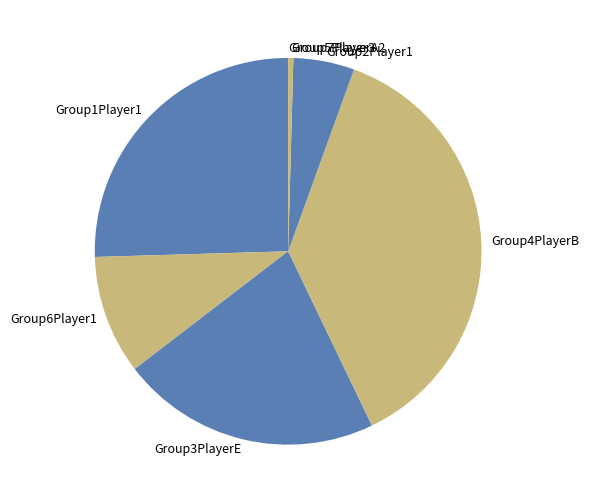

Which has a higher value, Group3PlayerE or Group4PlayerB?

Group4PlayerB